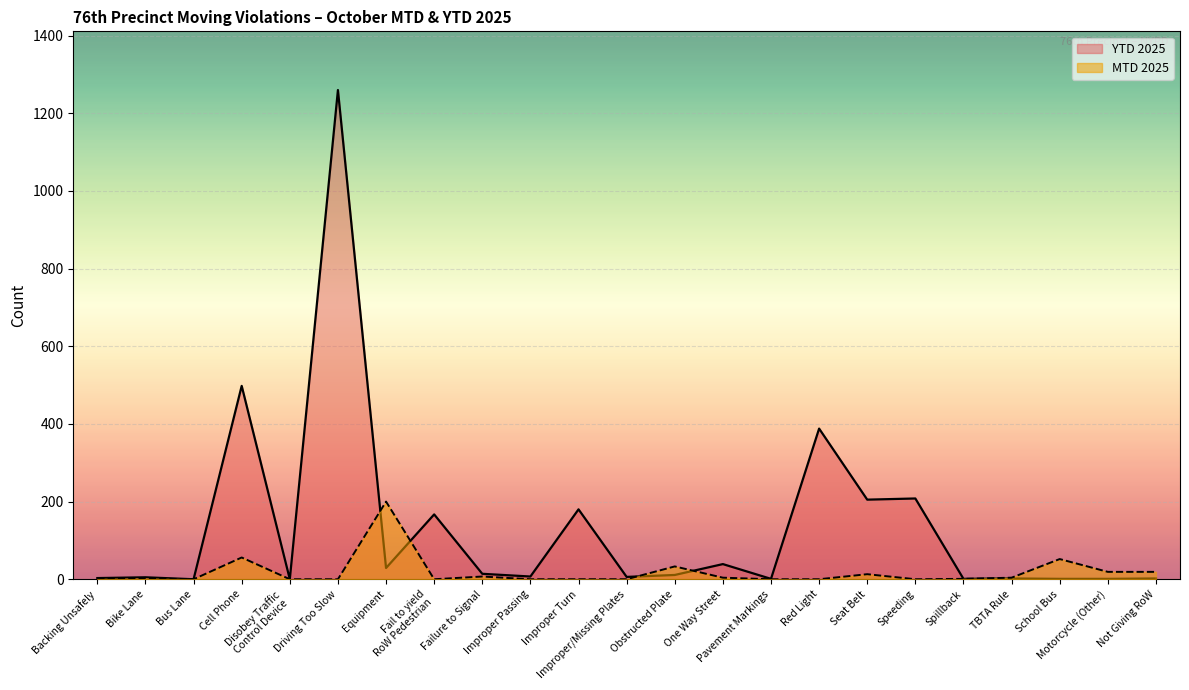

Where is YTD 2025 nearest to the value 630?

Cell Phone